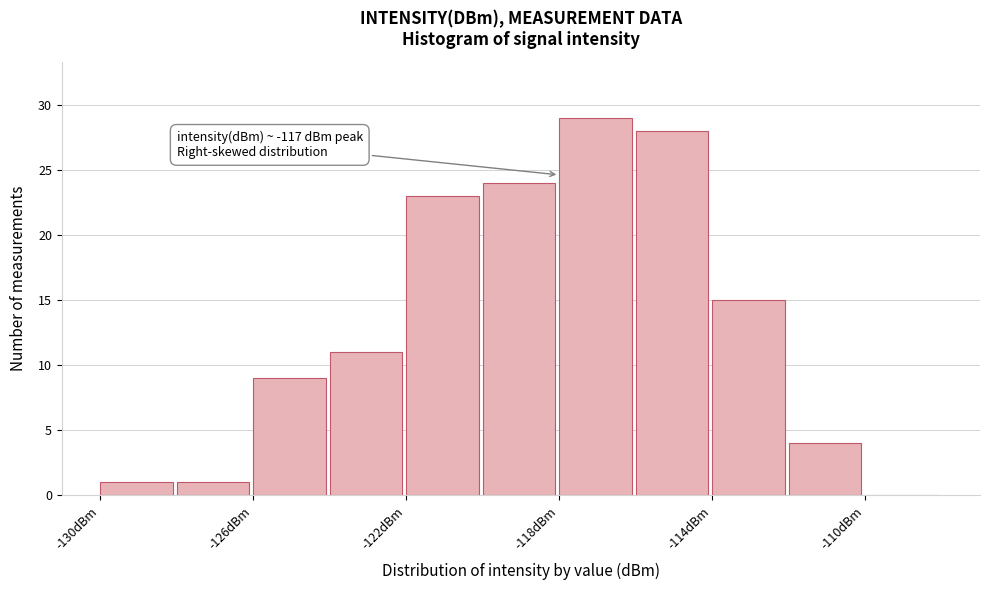

Over which range of the x-axis is the bar tallest?

-118 to -116